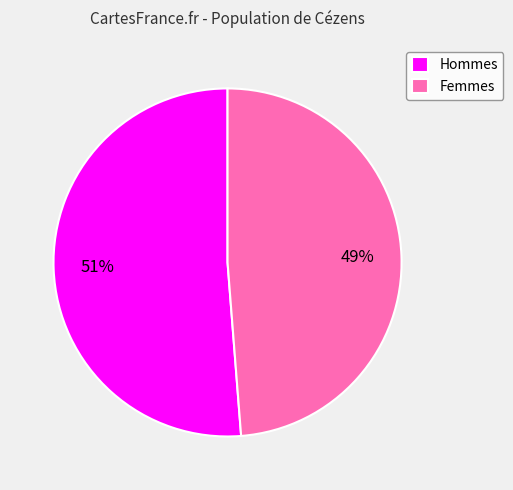

To the nearest percent, what portion does Hommes represent?

51%